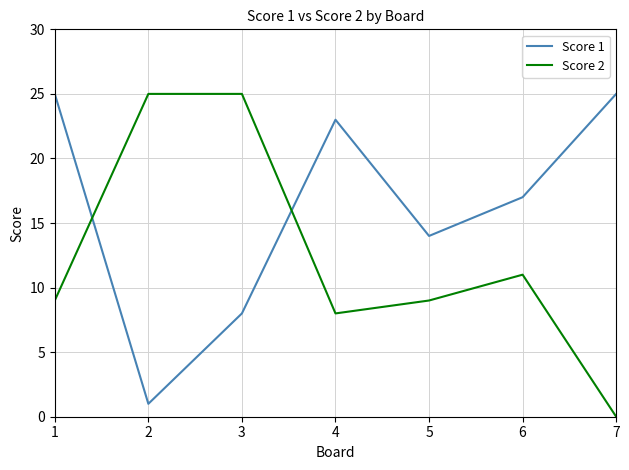

What is the difference between the maximum and second lowest values in the Score 2 series?

17